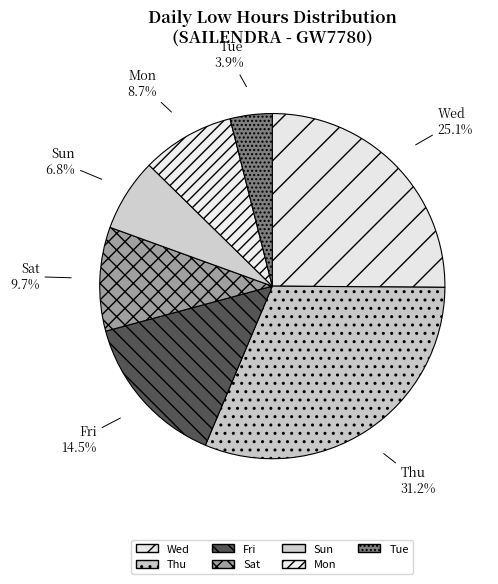

Count the number of slices in the pie.

7